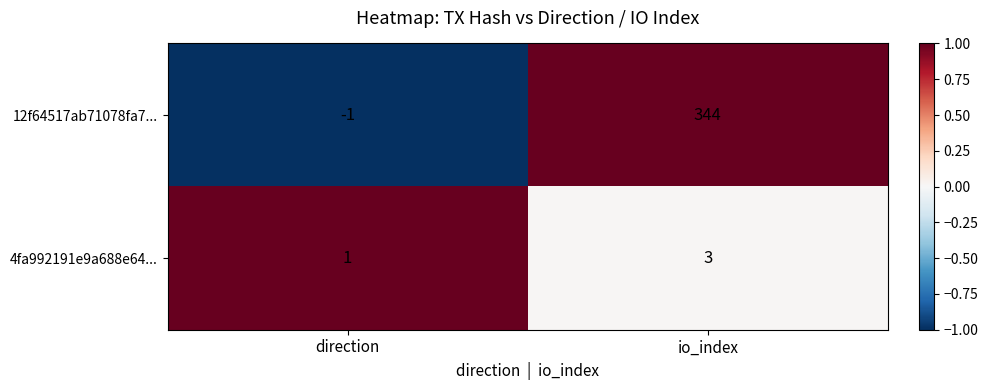

What is the difference between the highest and lowest values at io_index?

341